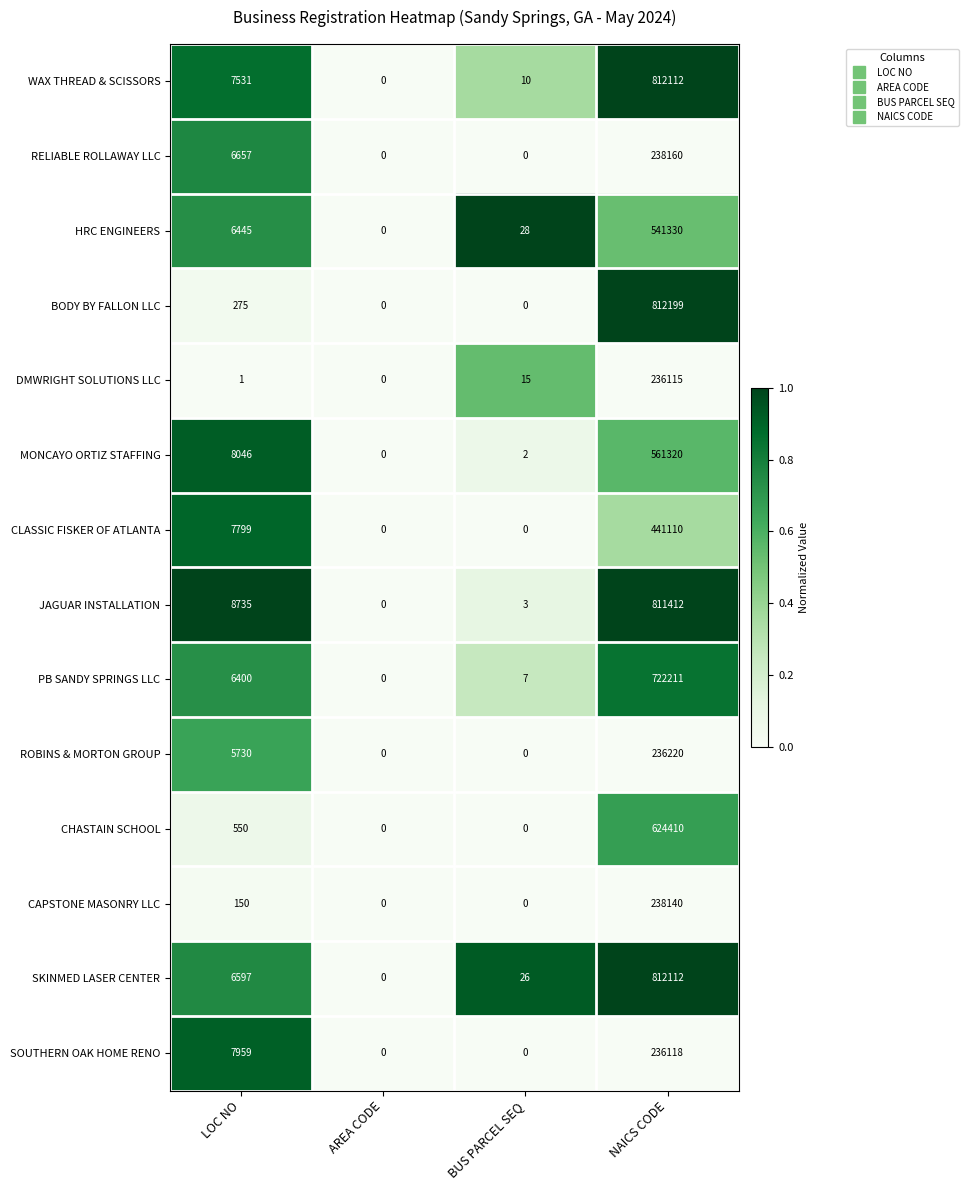

The ROBINS & MORTON GROUP series shows 321369 at NAICS CODE. True or false?

False